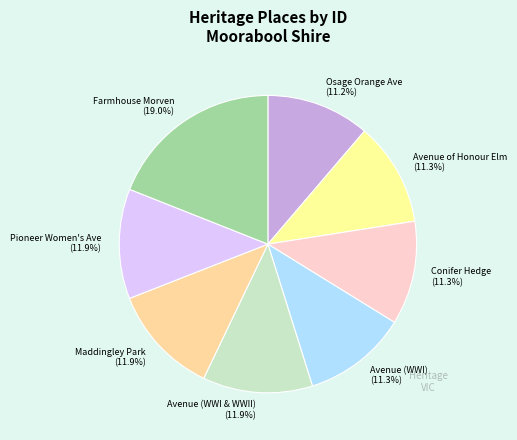

How many slices are in this pie chart?

8